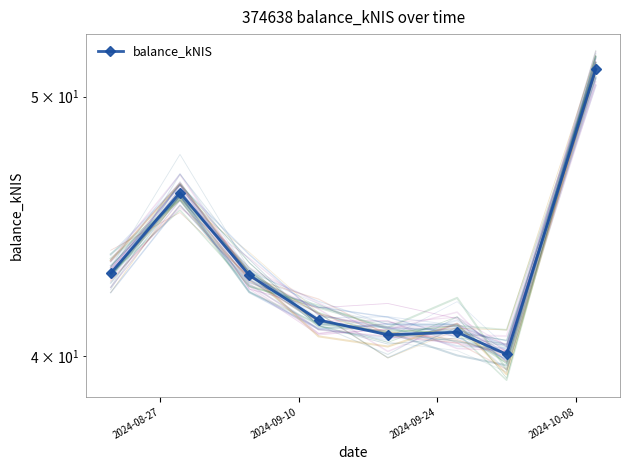

Reading right to left, extract all data points from this chart.

51.2	40.0	40.8	40.7	41.2	42.9	46.0	43.0